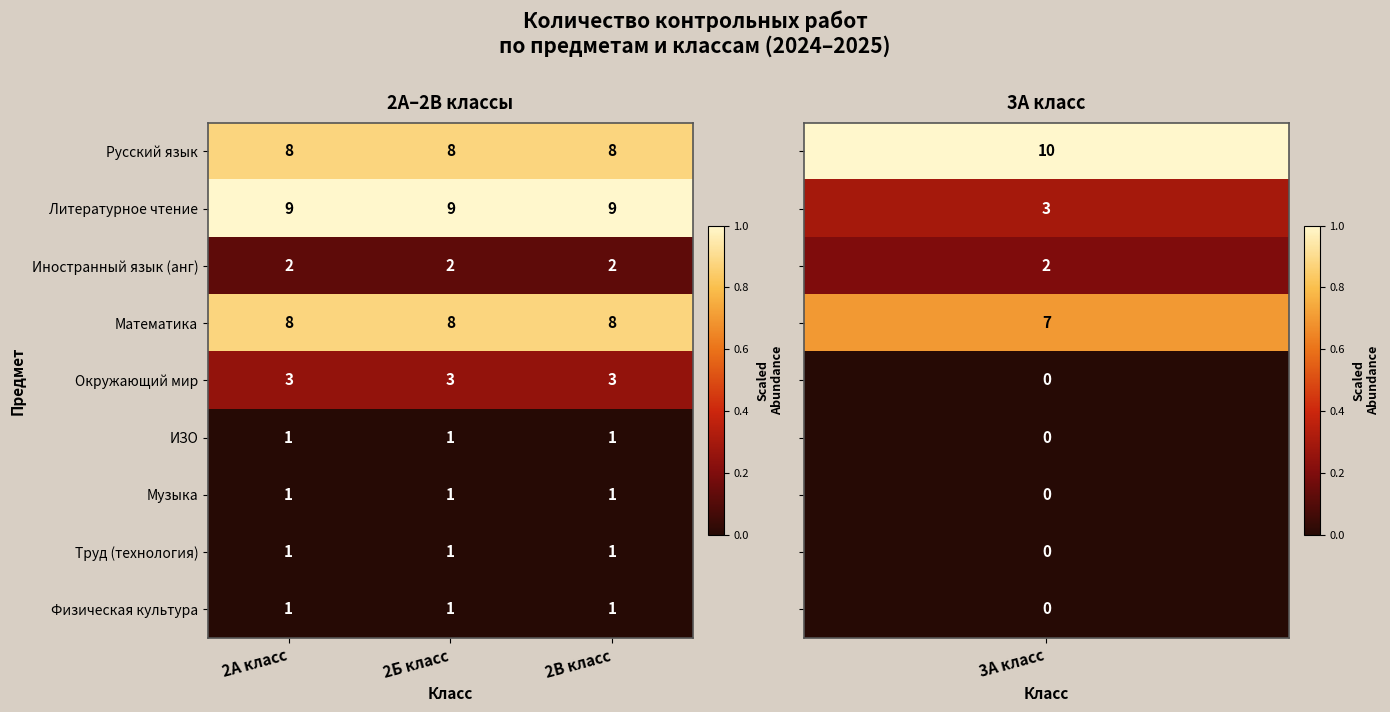

What is the spread (max minus min) of values at 2В класс?

8